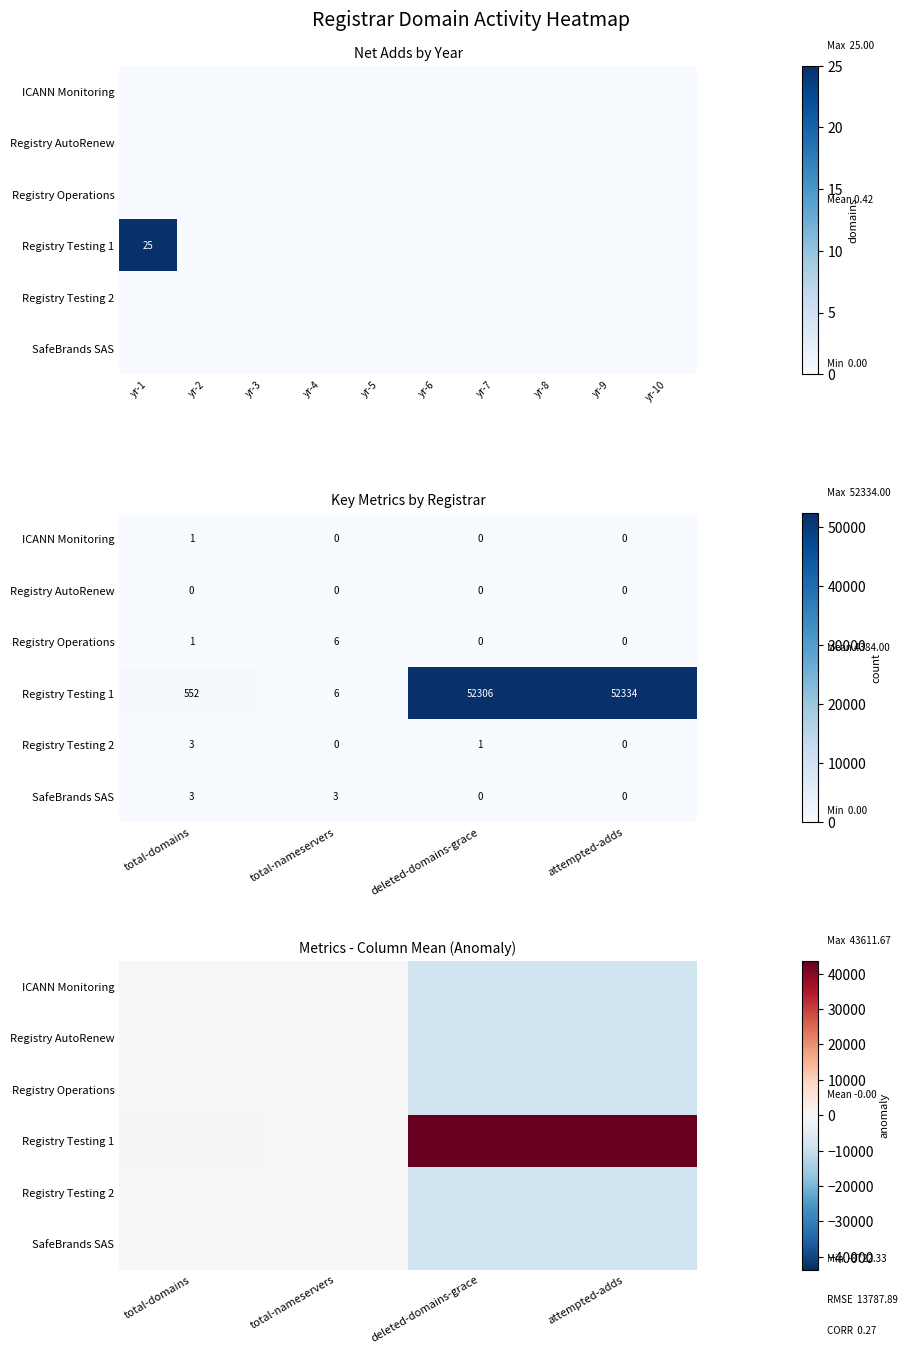

The value of Registry AutoRenew at deleted-domains-grace is -12710.0. True or false?

False